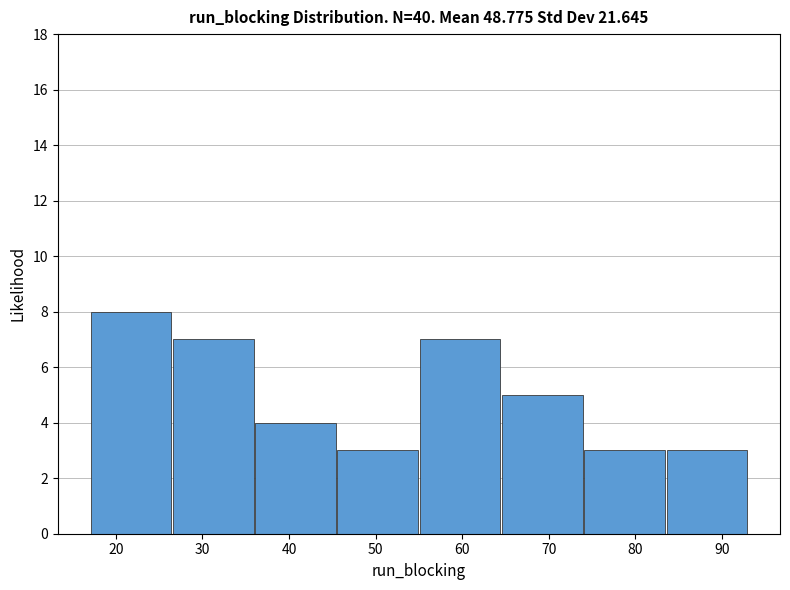

Which range on the x-axis has the tallest bar?

17.0 to 26.5